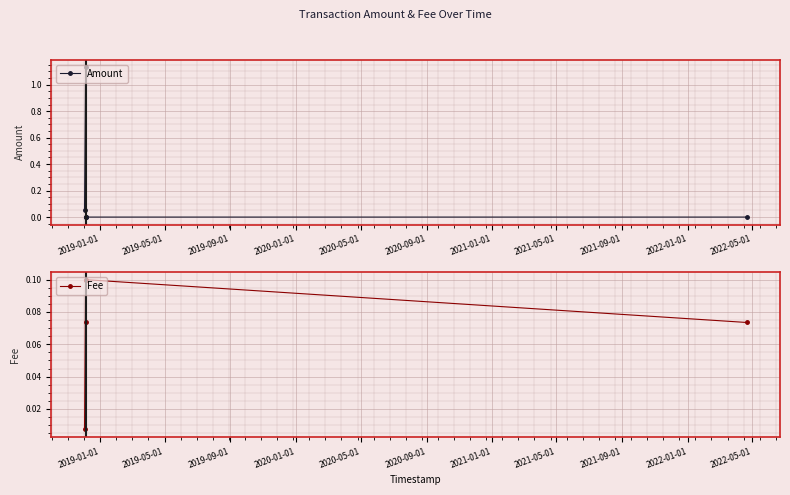

In Fee, how many points are lower than both neighbors (excluding endpoints)?

1